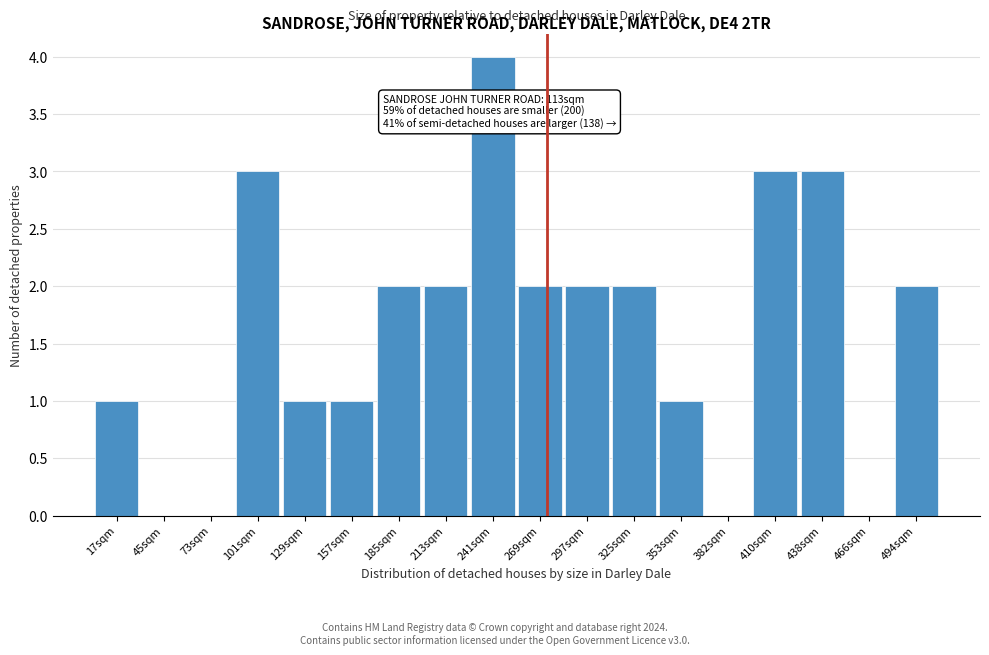

Reading left to right, extract all data points from this chart.

17sqm=1	45sqm=0	73sqm=0	101sqm=3	129sqm=1	157sqm=1	185sqm=2	213sqm=2	241sqm=4	269sqm=2	297sqm=2	325sqm=2	353sqm=1	382sqm=0	410sqm=3	438sqm=3	466sqm=0	494sqm=2